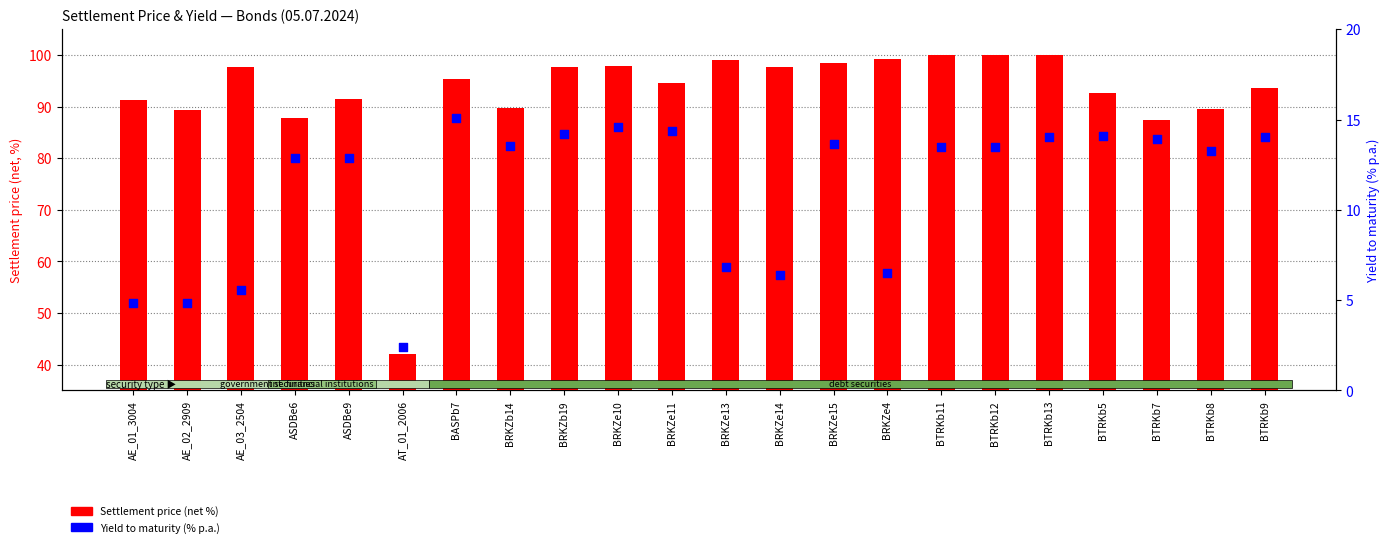

Is the value of Settlement price (net %) at BRKZb14 greater than the value of Yield to maturity (% p.a.) at BRKZb14?

Yes